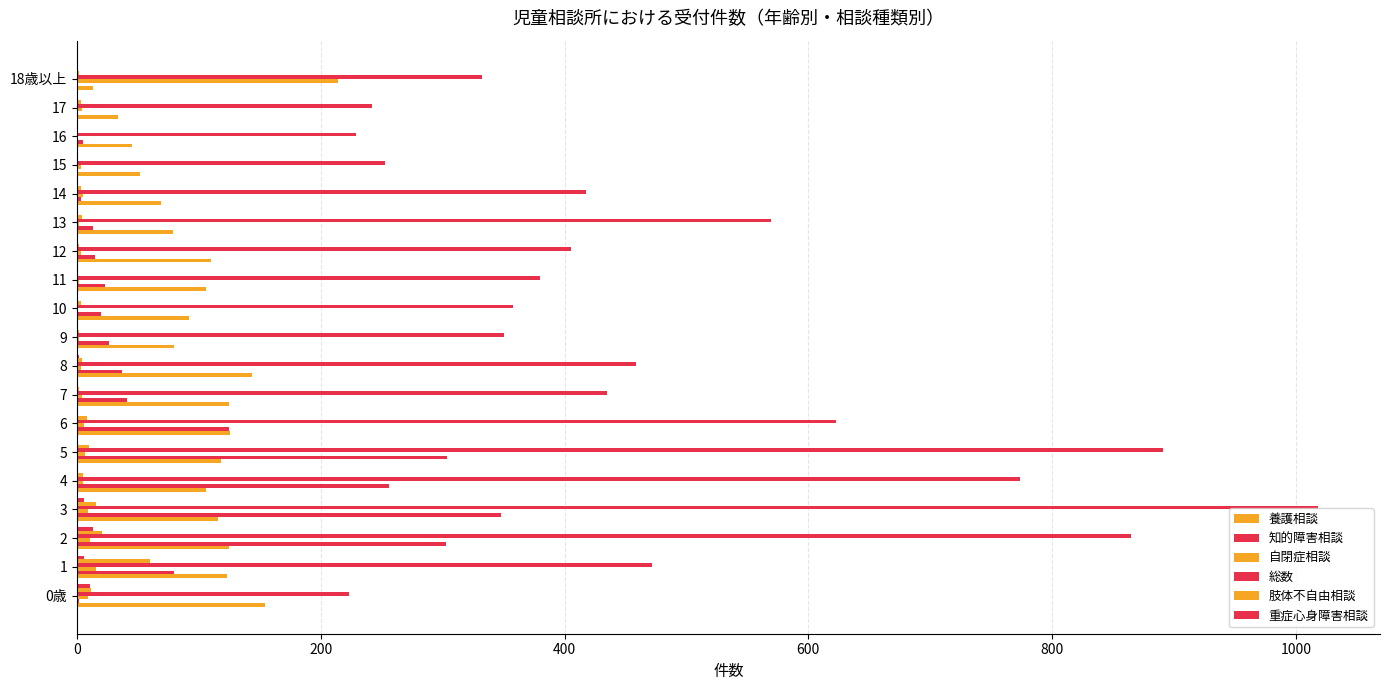

Count the number of data series in this chart.

6